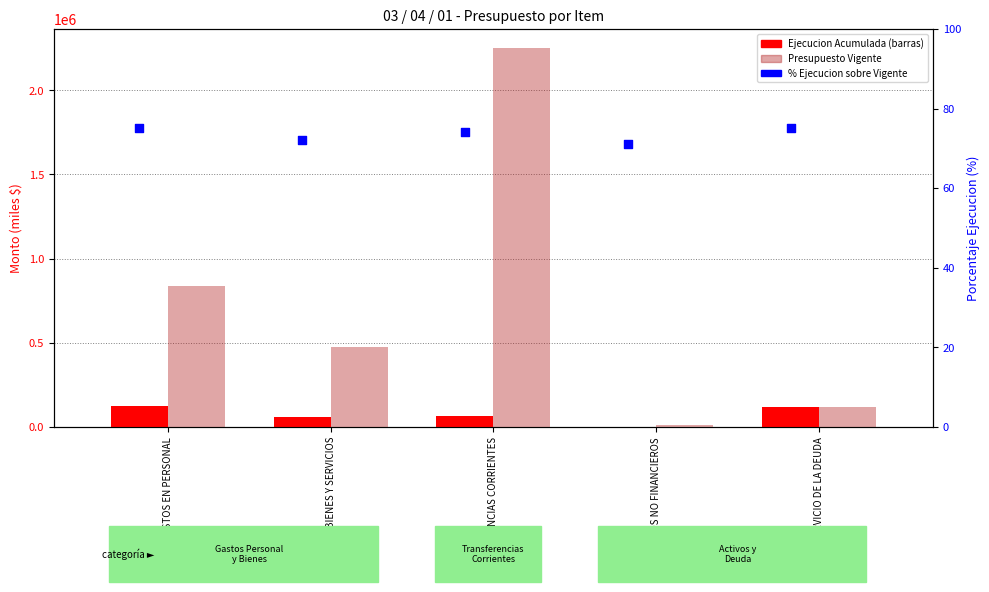

Which series has the largest total across all categories?

Presupuesto Vigente